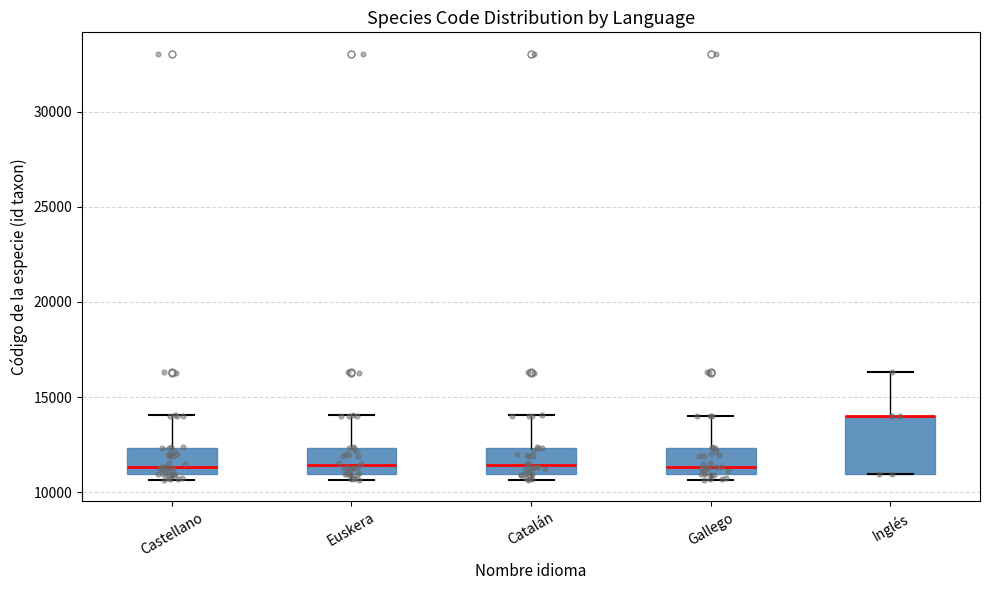

Comparing the boxes themselves (not the whiskers), which one is the tallest?

Inglés